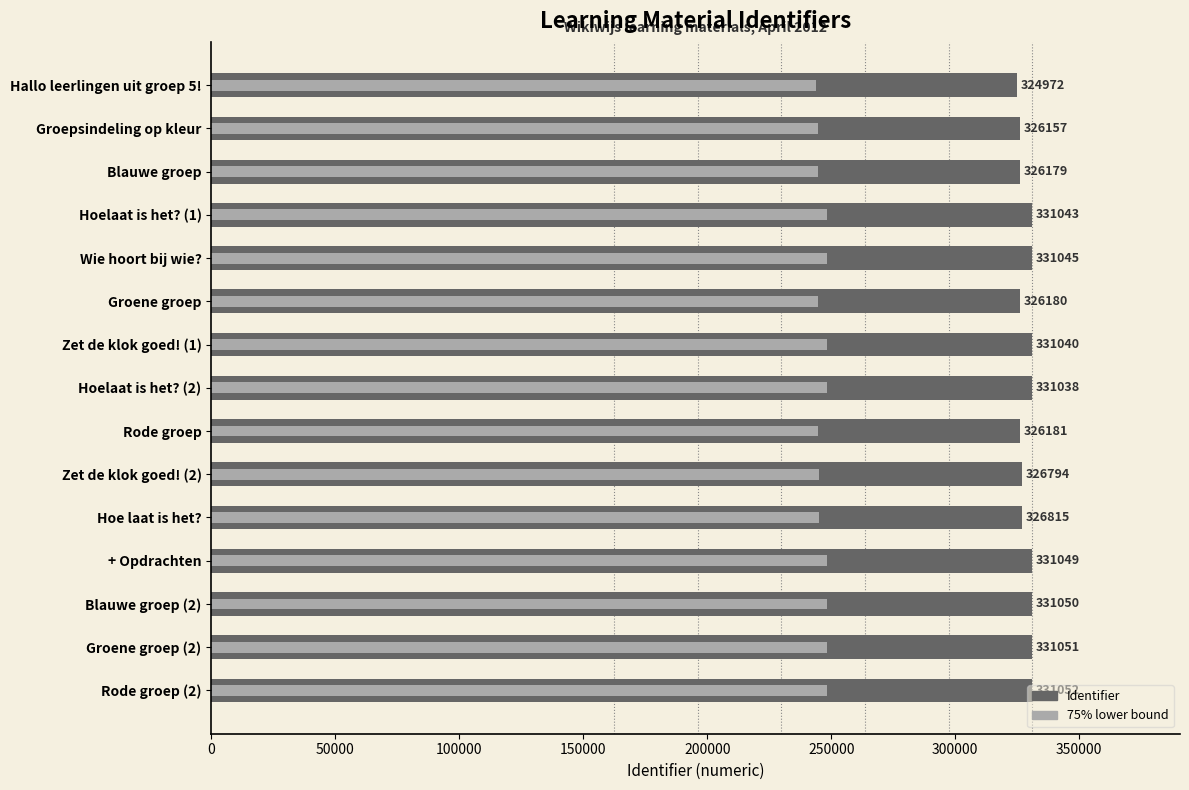

Are the bars horizontal?

Yes